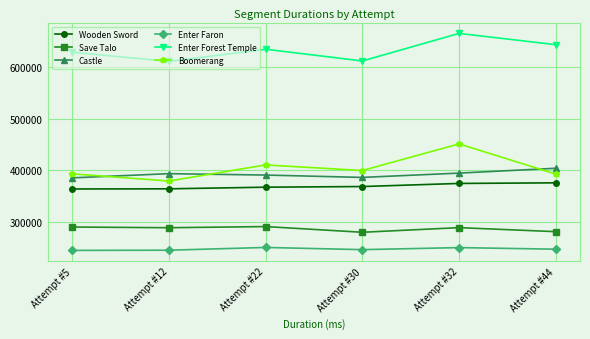

True or false: Save Talo and Enter Forest Temple intersect in this chart.

False